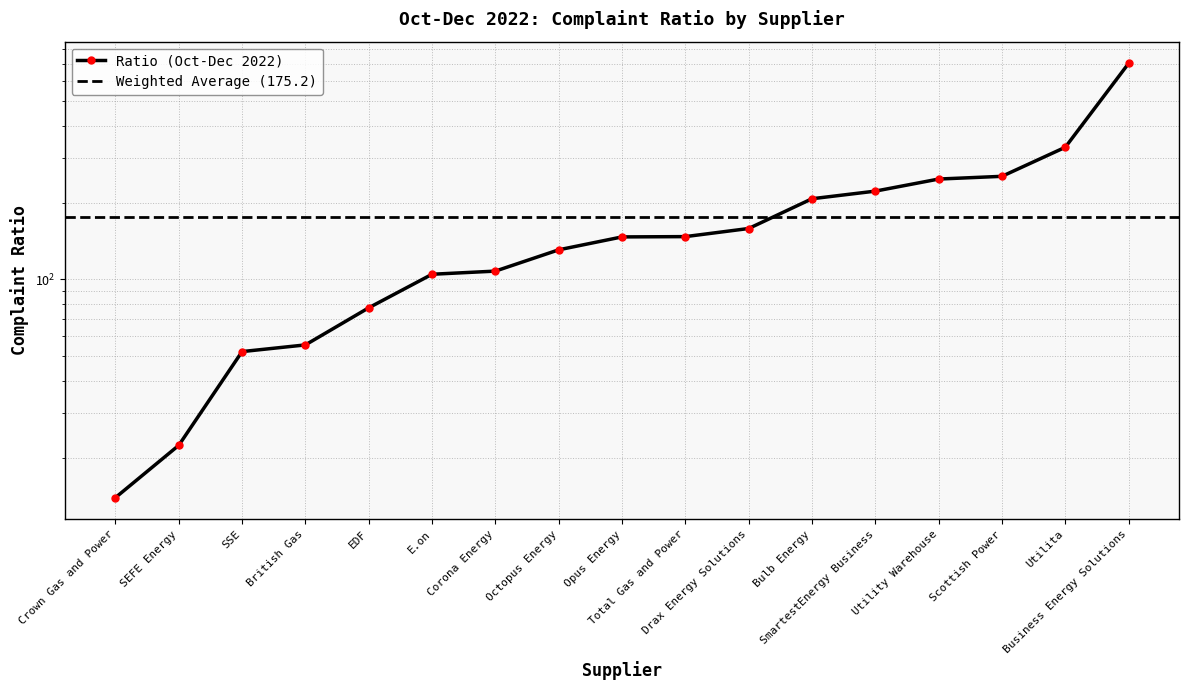

True or false: the data has more than 2 interior local peaks.

False